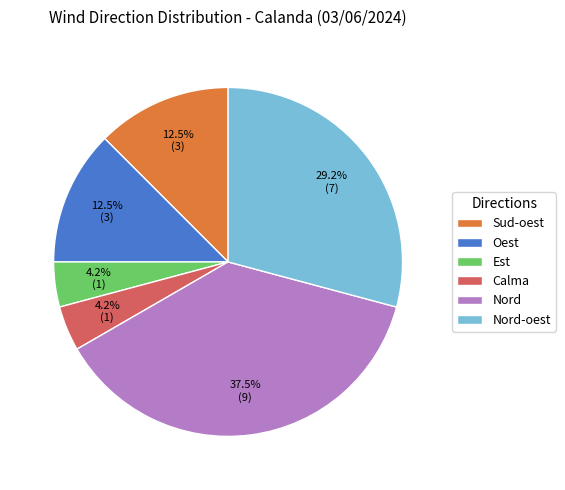

What is the ratio of the value at Nord to the value at Sud-oest?

3.0